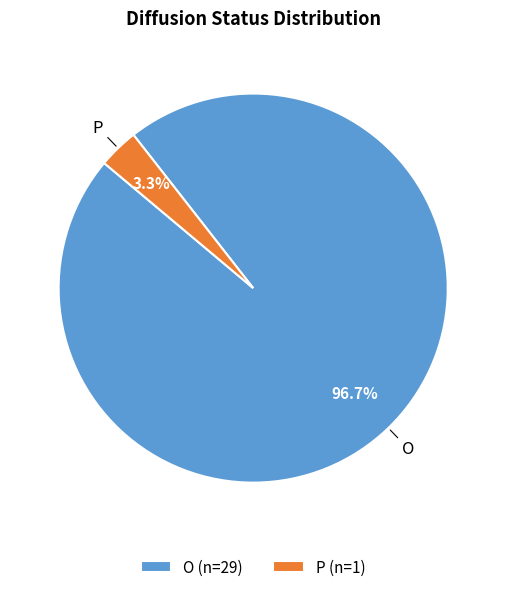

To the nearest percent, what is the average slice percentage?

50%